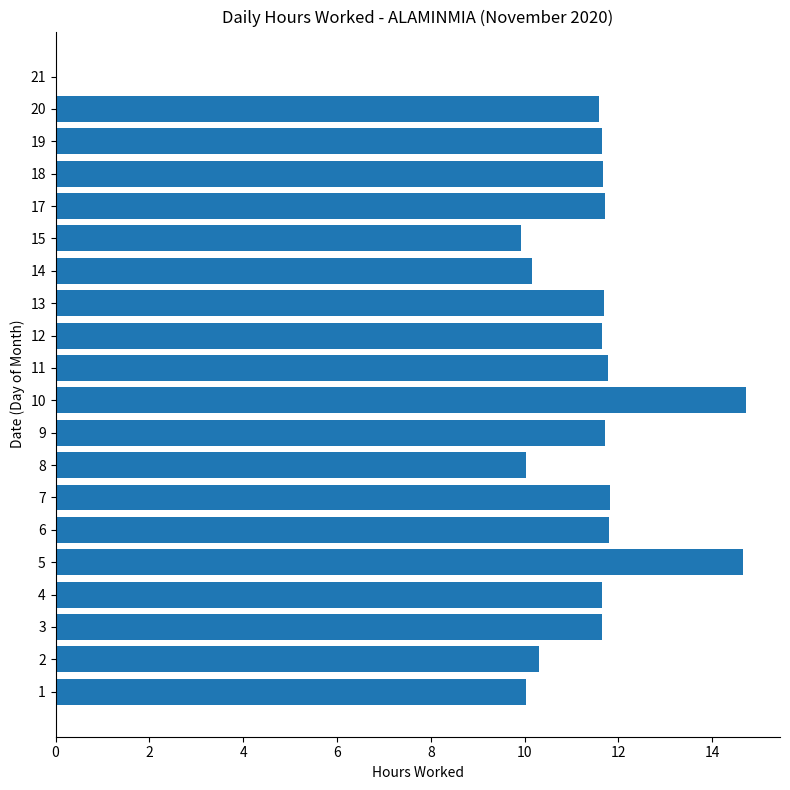

What is the maximum value shown in the chart?

14.7